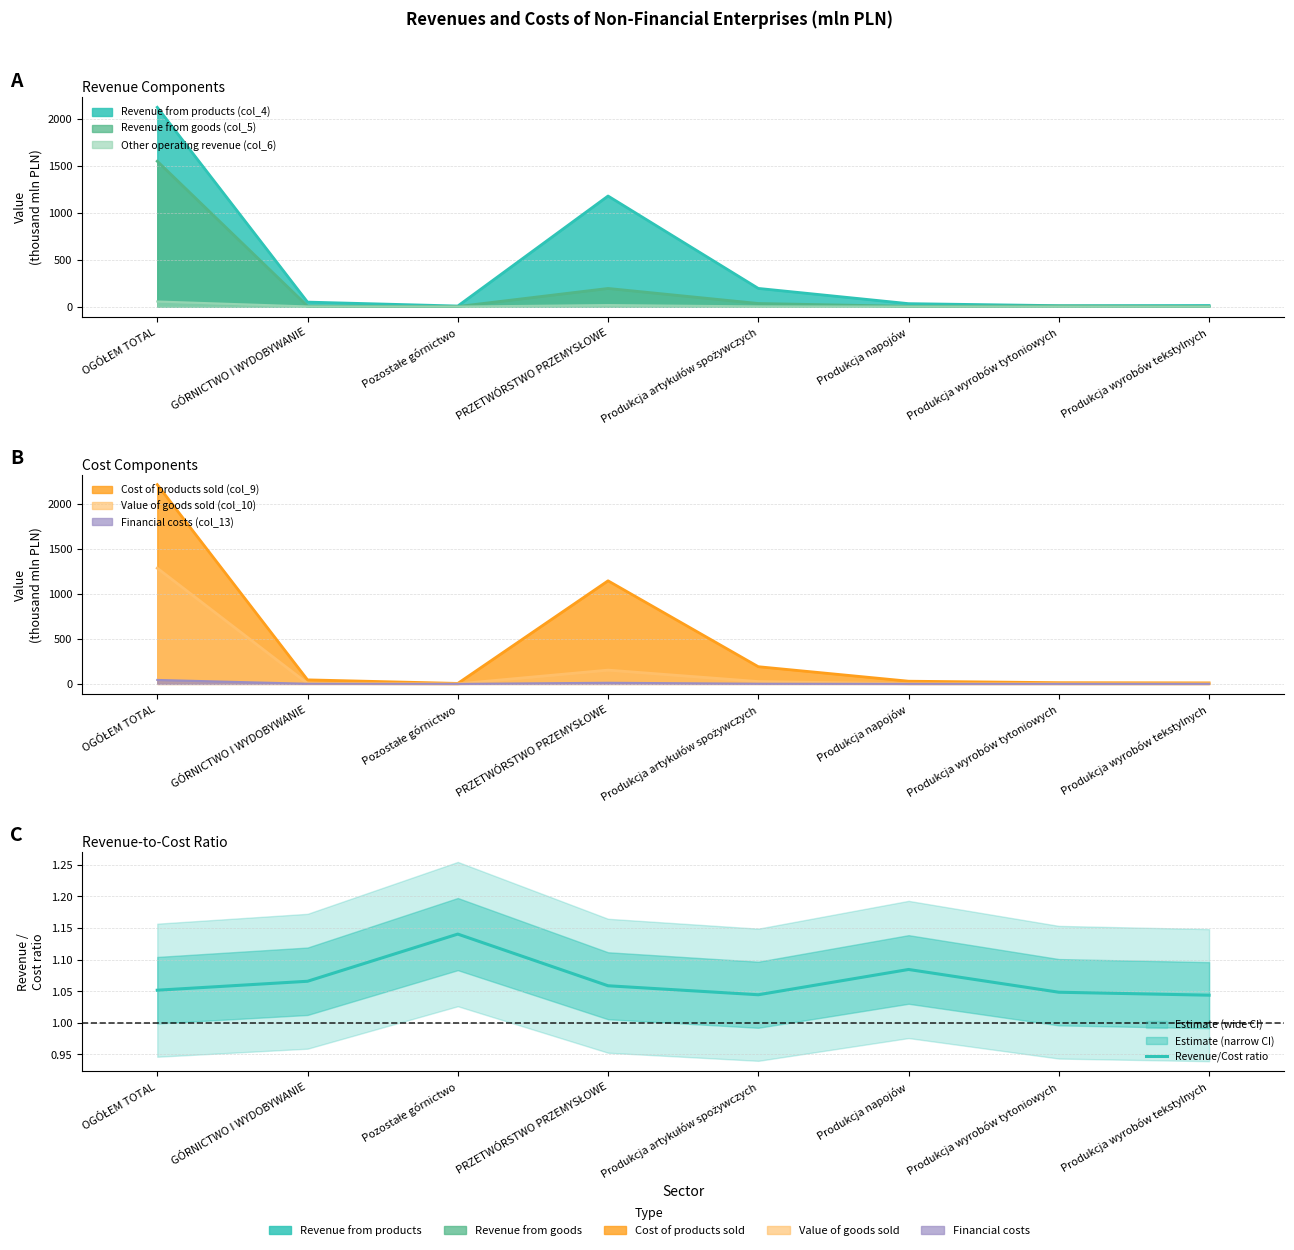

Reading left to right, what are all the values shown in this chart?

1.1	1.1	1.1	1.1	1.0	1.1	1.0	1.0